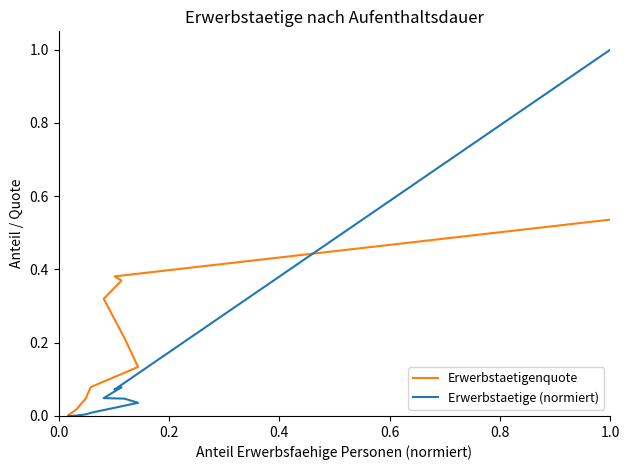

How many distinct data groups are displayed?

2